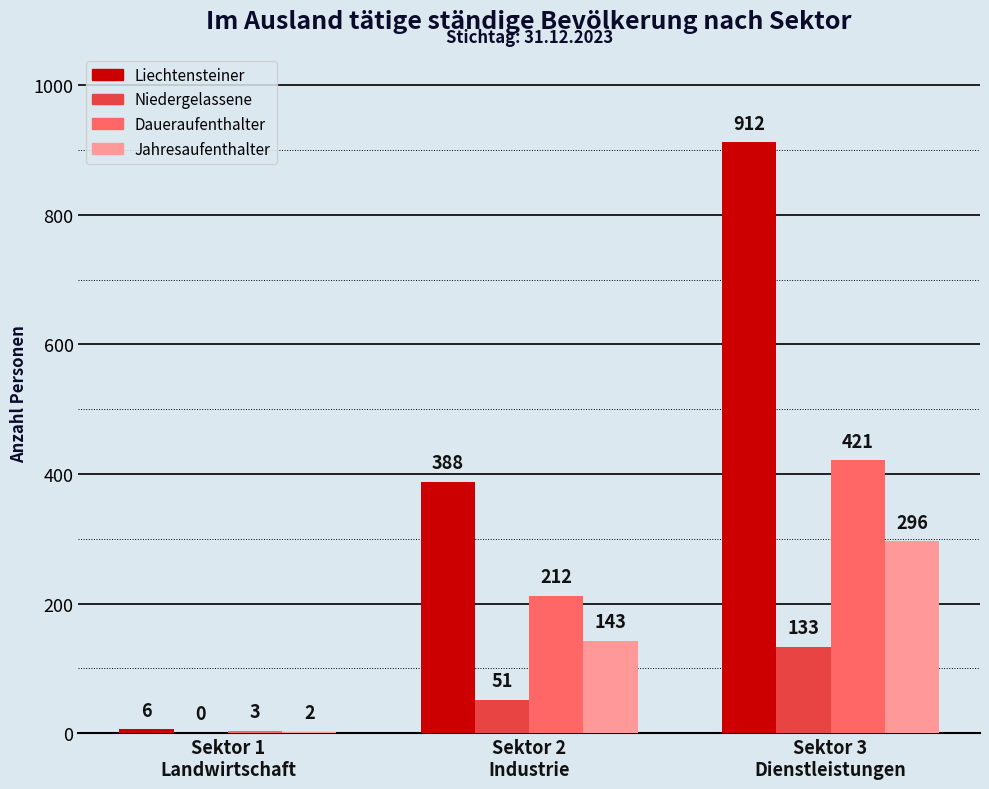

Reading right to left, transcribe all the data shown in this chart.

Liechtensteiner: Sektor 3
Dienstleistungen=912	Sektor 2
Industrie=388	Sektor 1
Landwirtschaft=6
Niedergelassene: Sektor 3
Dienstleistungen=133	Sektor 2
Industrie=51	Sektor 1
Landwirtschaft=0
Daueraufenthalter: Sektor 3
Dienstleistungen=421	Sektor 2
Industrie=212	Sektor 1
Landwirtschaft=3
Jahresaufenthalter: Sektor 3
Dienstleistungen=296	Sektor 2
Industrie=143	Sektor 1
Landwirtschaft=2